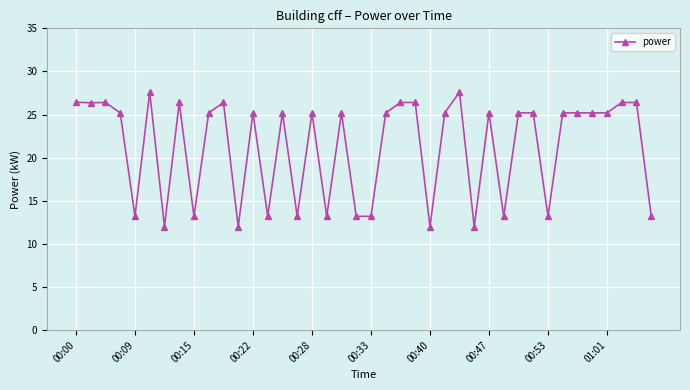

What is the average value?

21.3